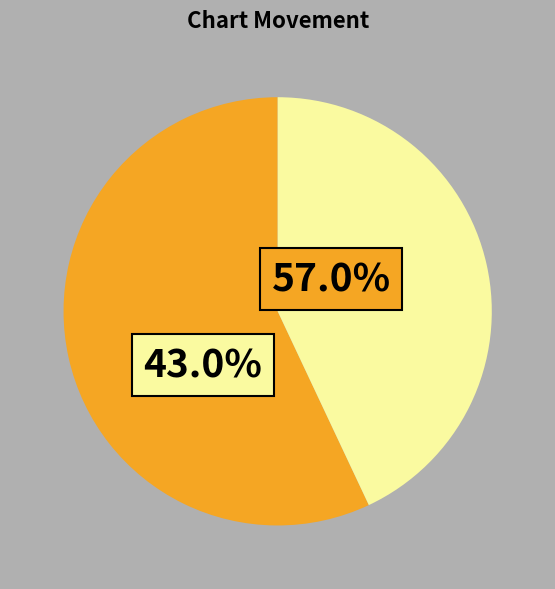

What percentage is the up slice, to the nearest percent?

57%